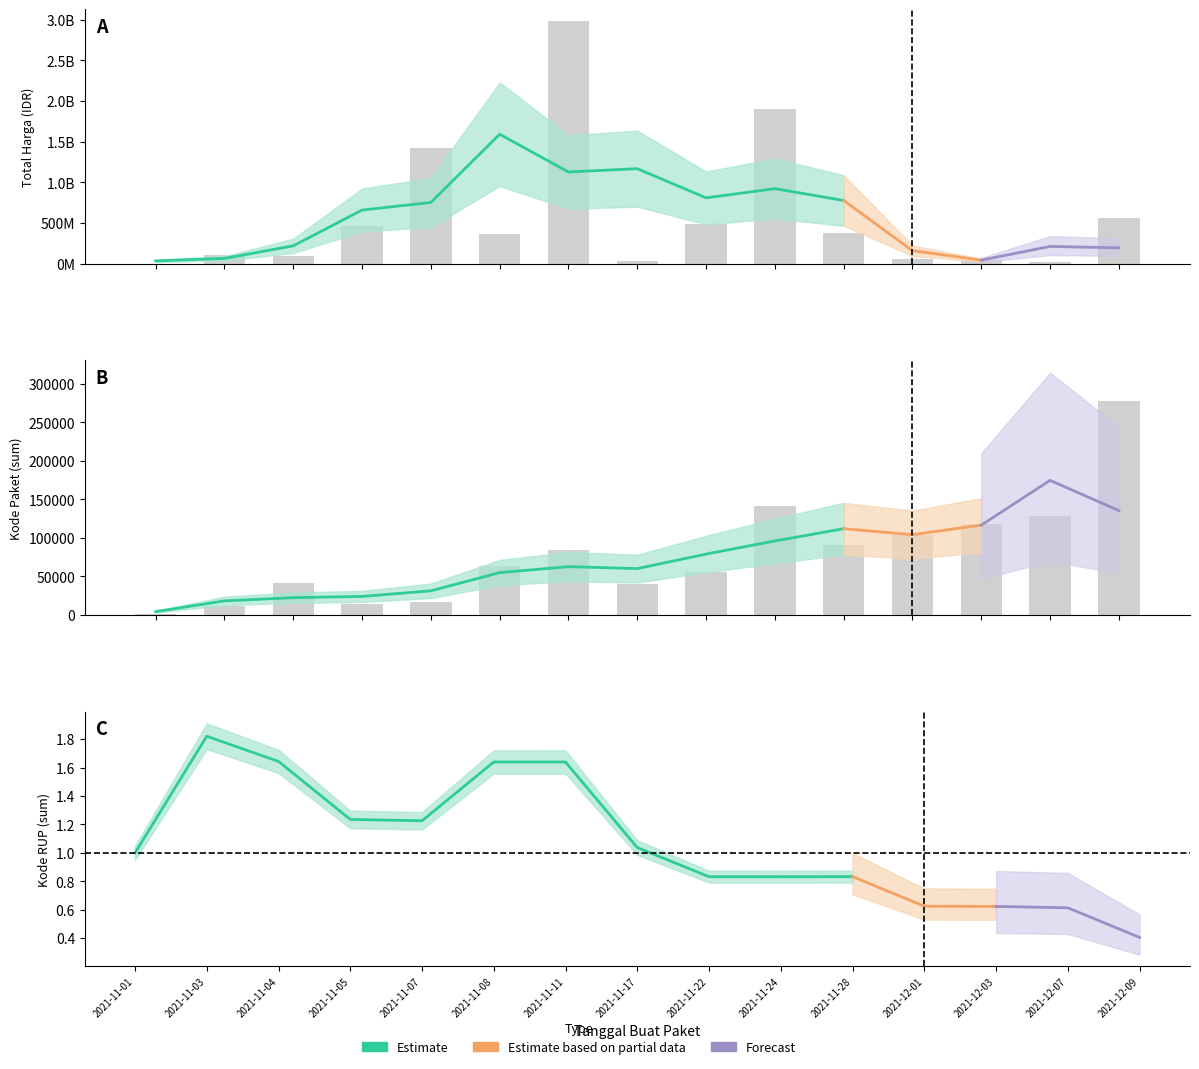

True or false: Total Harga has a value of 1903467900 at 2021-11-24.

True